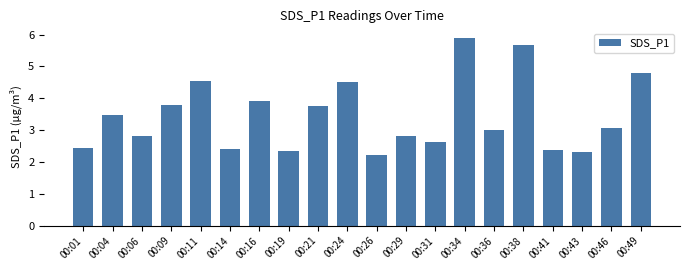

Is it true that the value at 00:36 is 1.3?

False